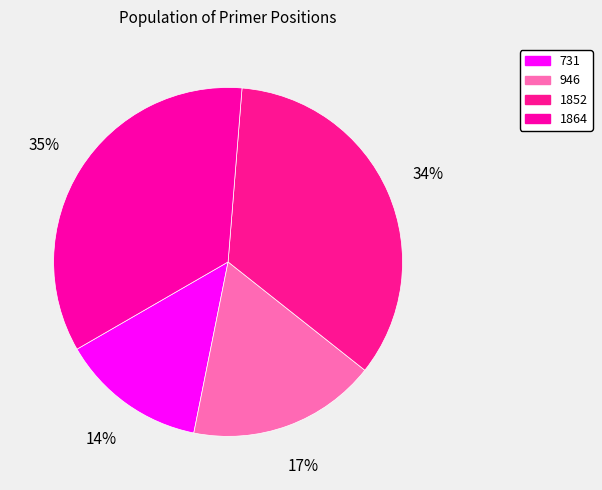

Rank the categories by value from lowest to highest.

731, 946, 1852, 1864